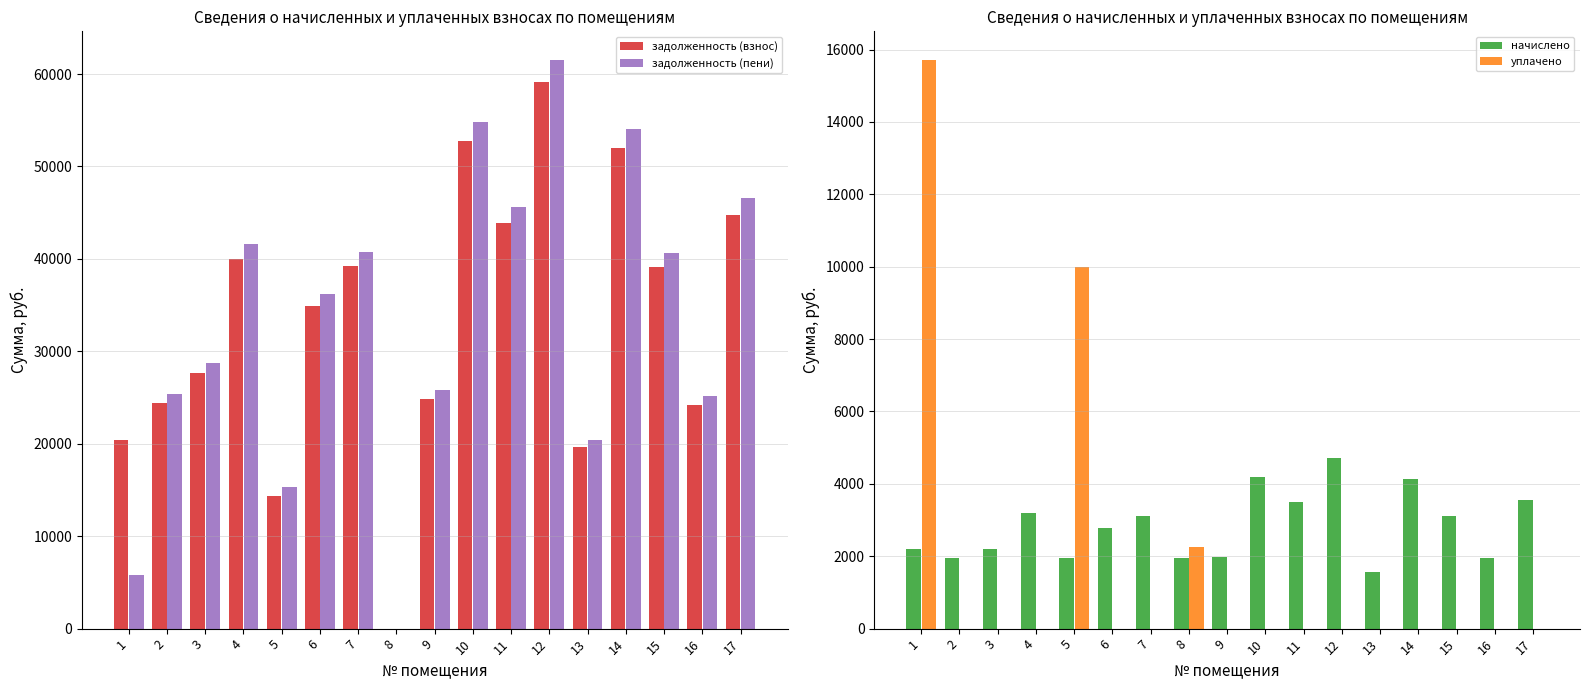

What are all the series names shown in the legend?

задолженность (взнос), задолженность (пени), начислено, уплачено